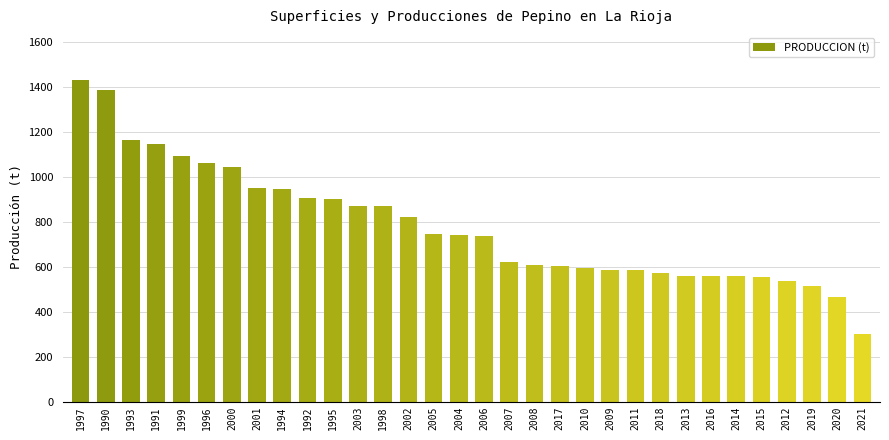

Count the number of data series in this chart.

1